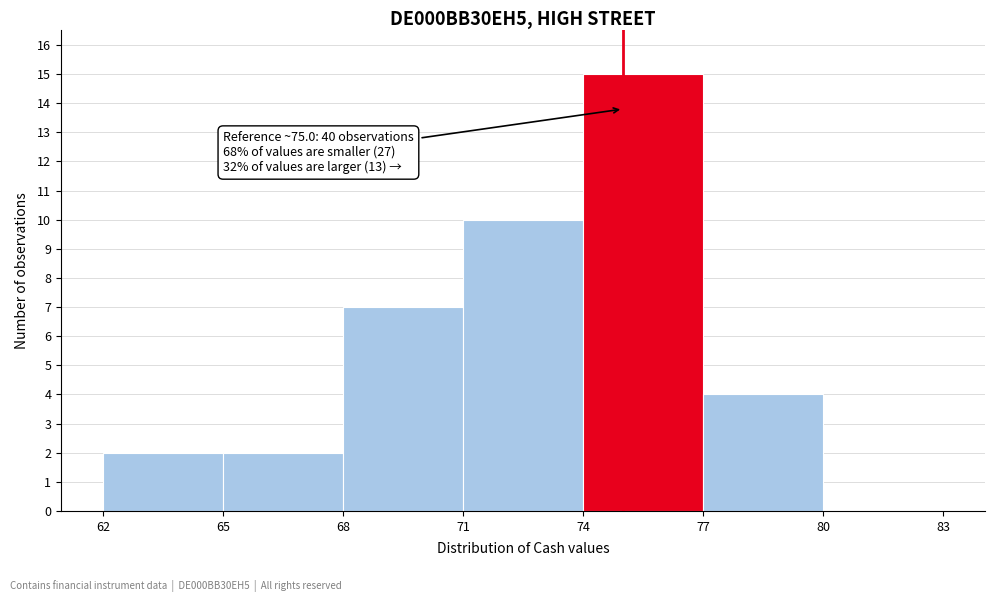

Which range on the x-axis has the tallest bar?

74 to 77